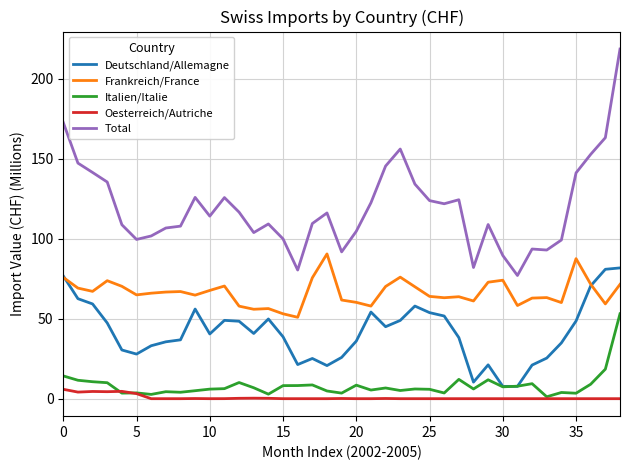

List the series in order of their peak value, lowest first.

Oesterreich/Autriche, Italien/Italie, Deutschland/Allemagne, Frankreich/France, Total